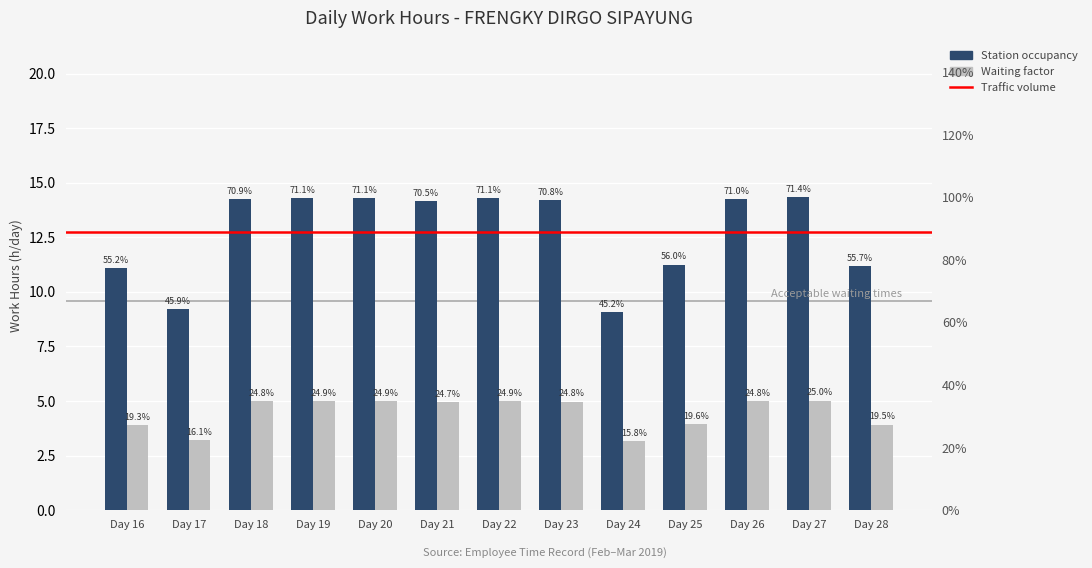

What is the ratio of the value at Day 28 to the value at Day 21?

0.8